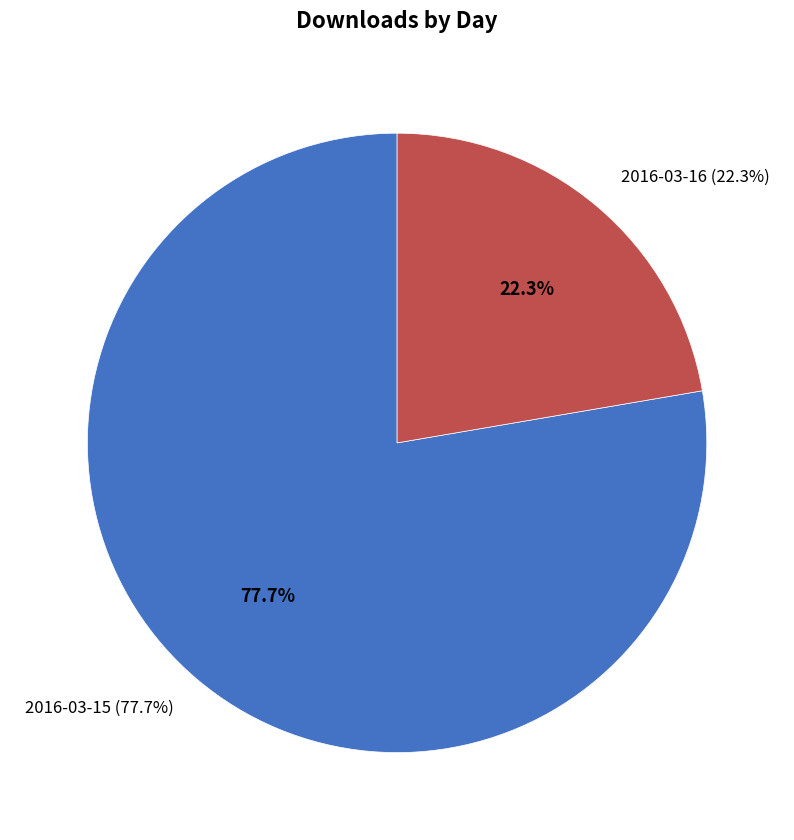

To the nearest percent, what portion does 2016-03-16 represent?

22%